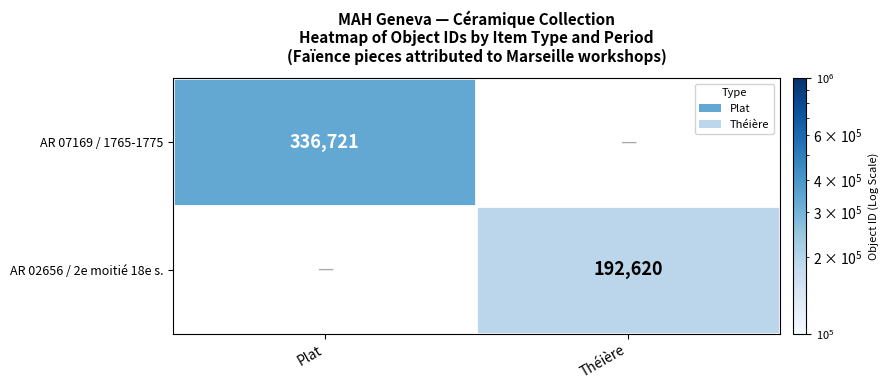

The AR 07169 / 1765-1775 series shows 336721 at Plat. True or false?

True